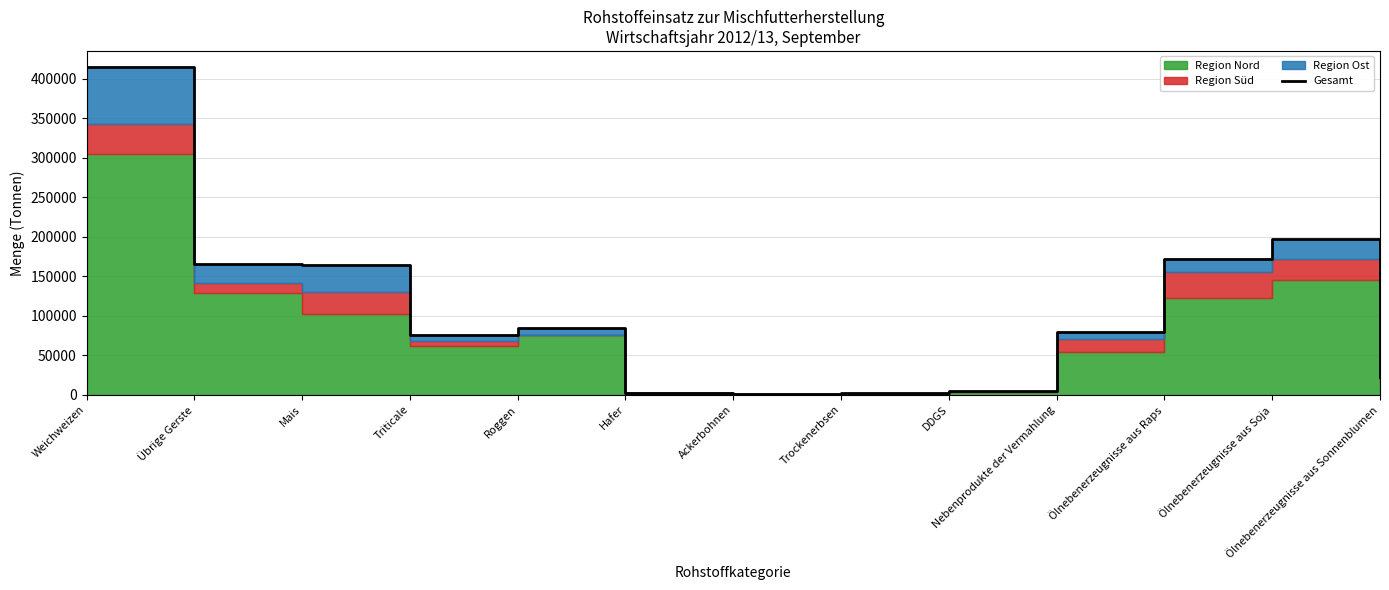

Which has a higher value, Ölnebenerzeugnisse aus Soja or Ölnebenerzeugnisse aus Raps?

Ölnebenerzeugnisse aus Soja